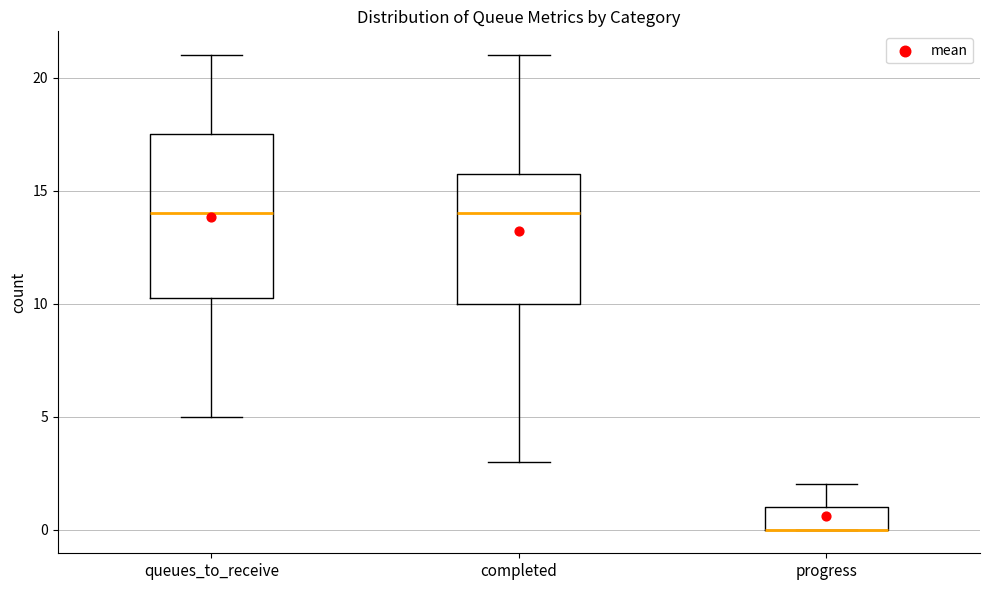

Comparing the boxes themselves (not the whiskers), which one is the tallest?

queues_to_receive